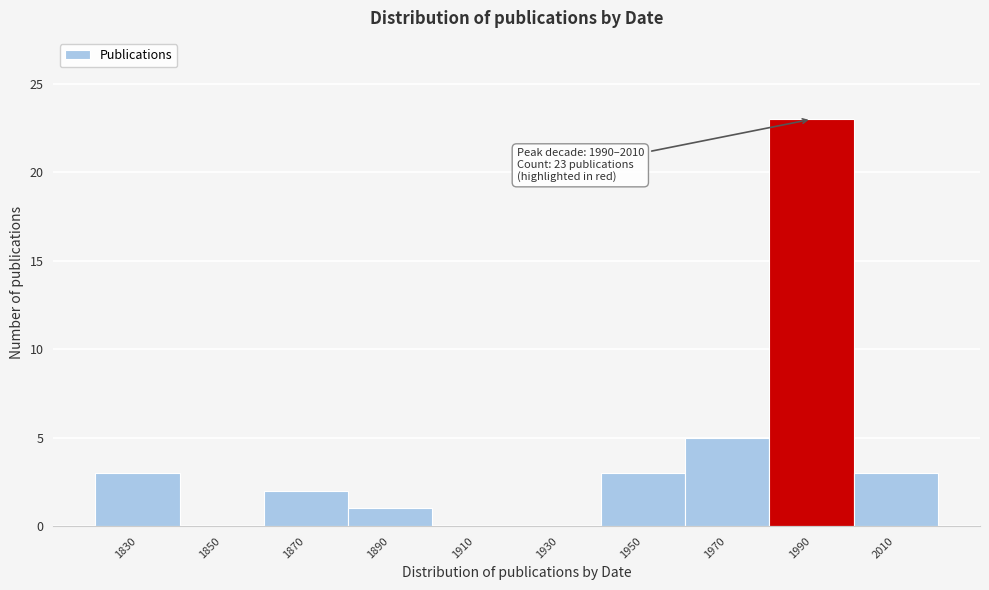

Reading left to right, what are all the values shown in this chart?

1830=3	1850=0	1870=2	1890=1	1910=0	1930=0	1950=3	1970=5	1990=23	2010=3